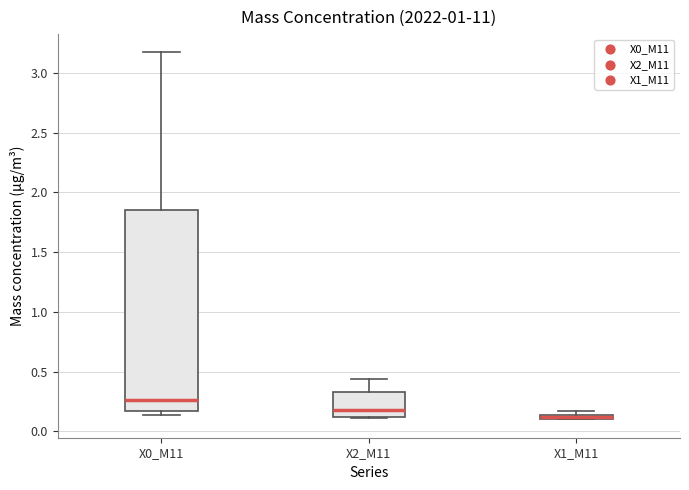

Which box is the tallest, from its lower edge to its upper edge?

X0_M11